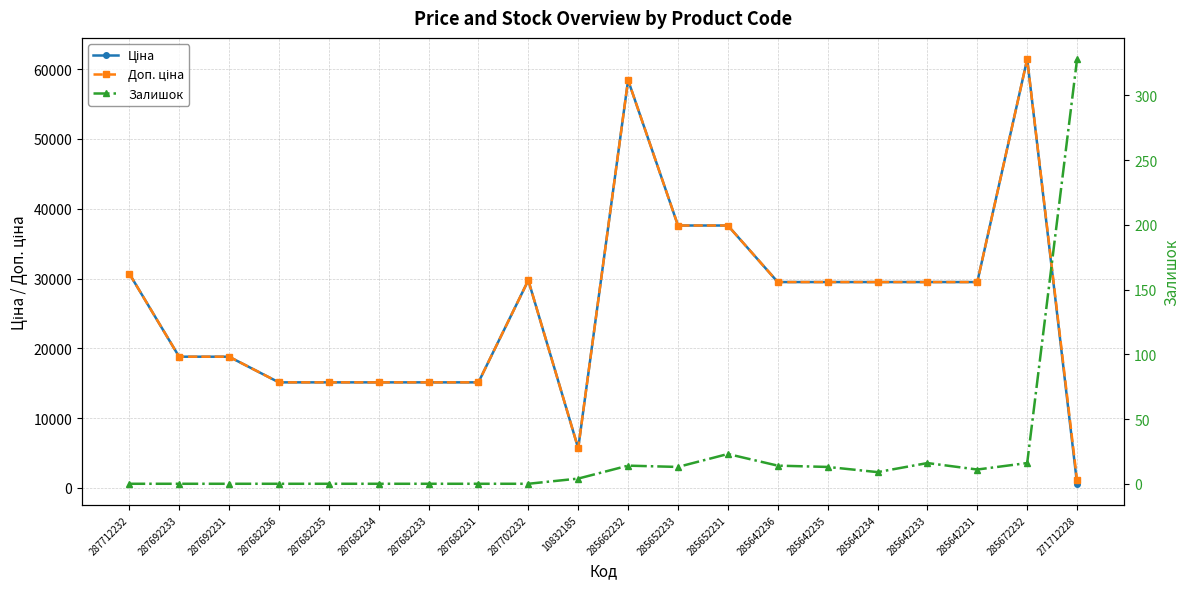

What is the highest value of the Залишок series?

328.0